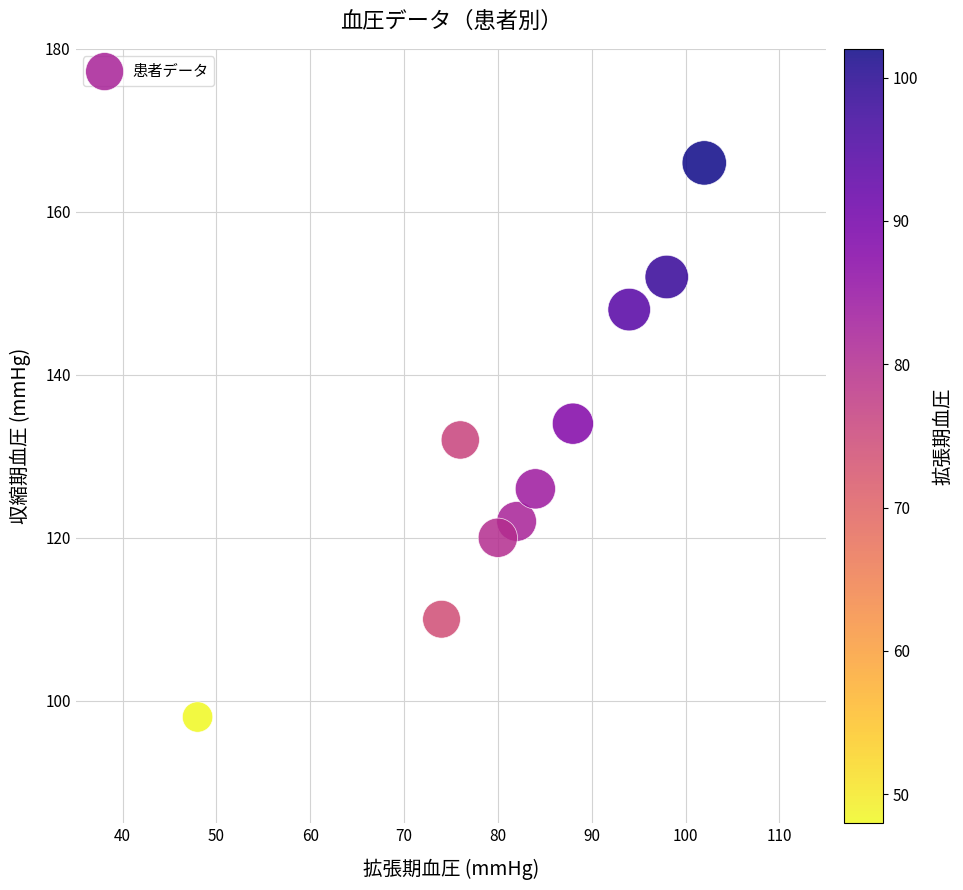

What is the range of Y values (max minus min)?

68